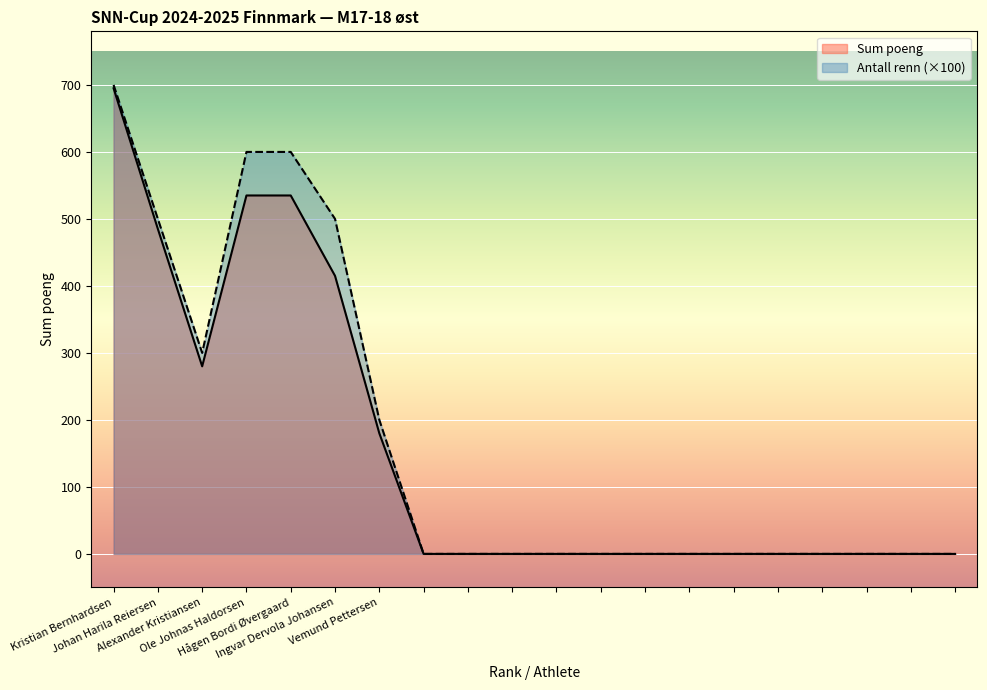

Between 9 and 14, which is larger?

9